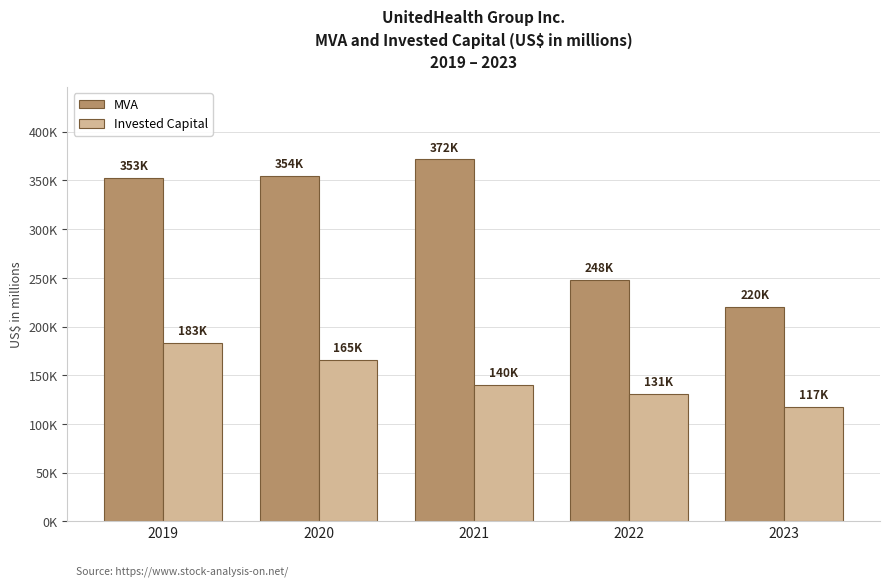

Rank the categories by MVA value from highest to lowest.

2021, 2020, 2019, 2022, 2023